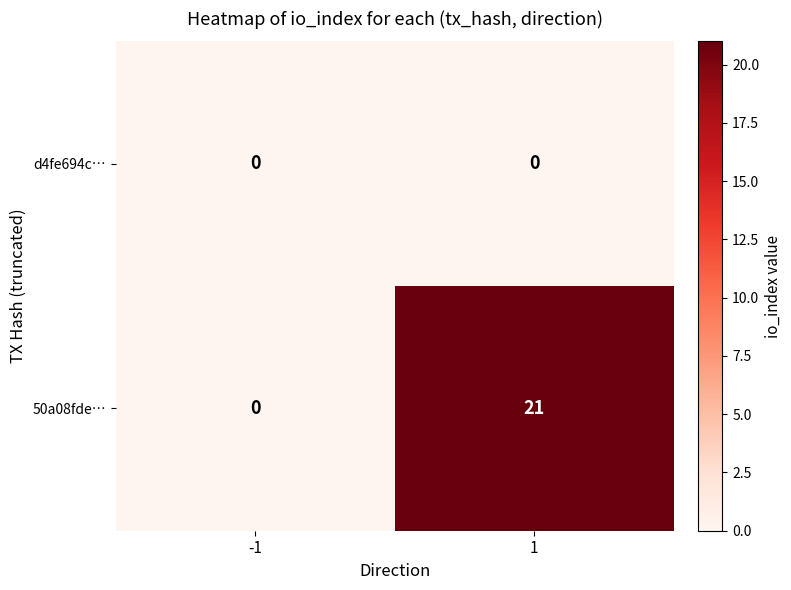

Is it true that 50a08fde… equals 0 at -1?

True